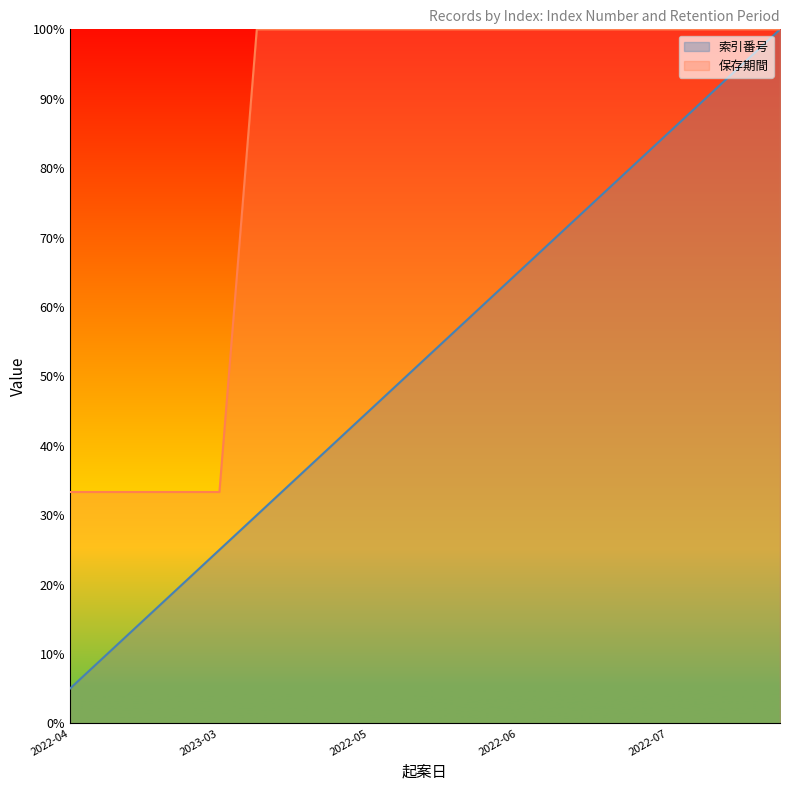

Rank the series by their maximum value, from lowest to highest.

索引番号, 保存期間